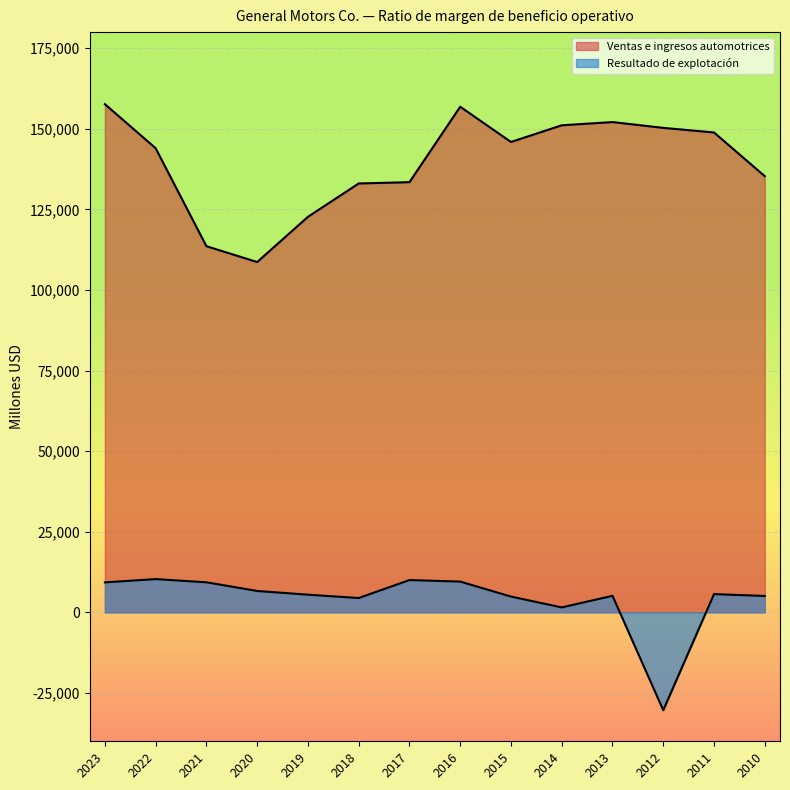

True or false: Ventas e ingresos automotrices has more than 1 interior local peaks.

True